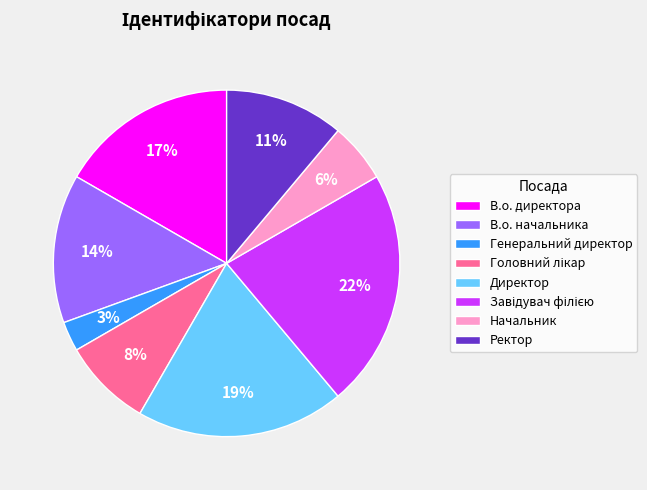

Do Директор and В.о. директора together represent more than half of the pie?

No